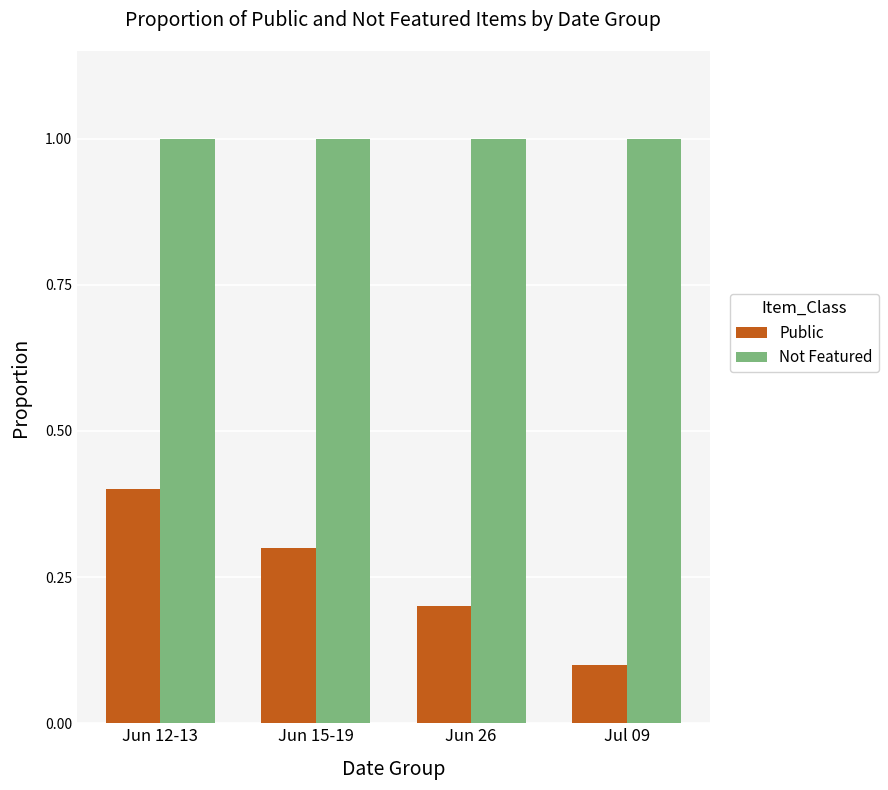

Reading left to right, list all the values displayed in this chart.

Public: 0.4	0.3	0.2	0.1
Not Featured: 1.0	1.0	1.0	1.0